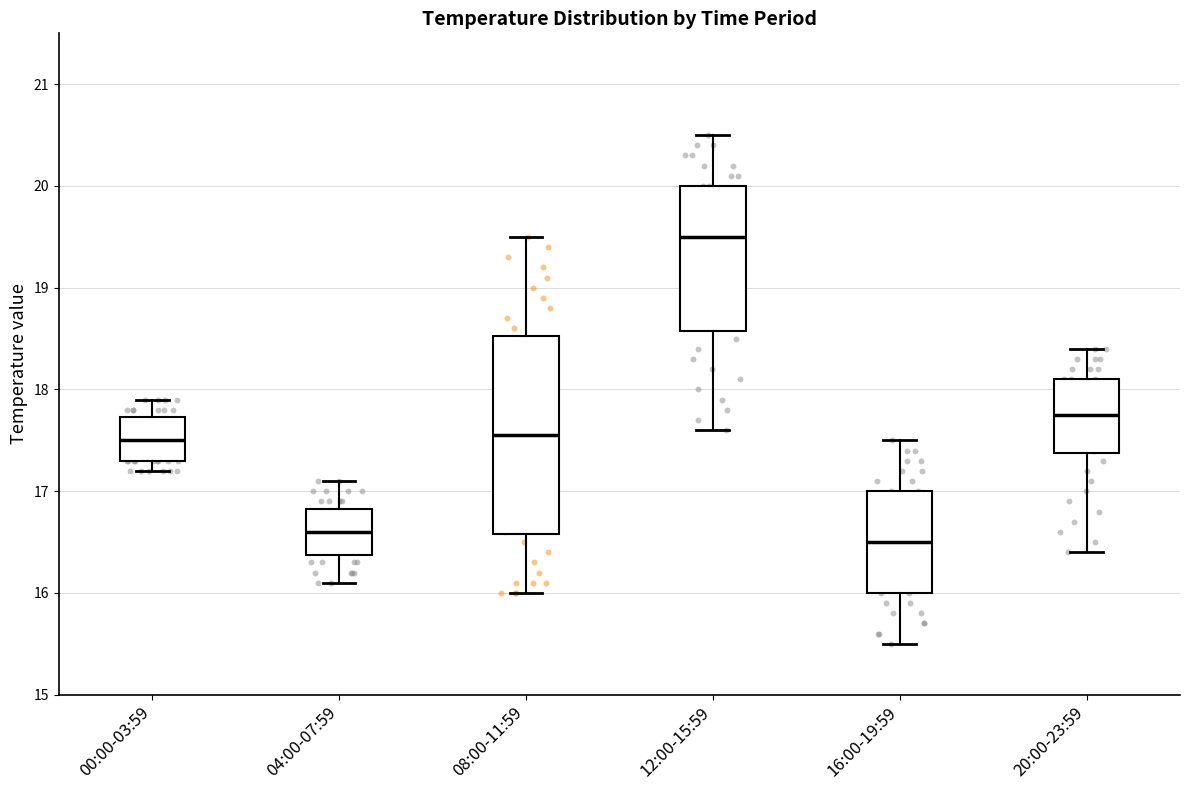

Where is the upper edge of the box for 00:00-03:59 on the y-axis? The values are not printed on the chart, so give them approximately, as read against the axis.

17.7